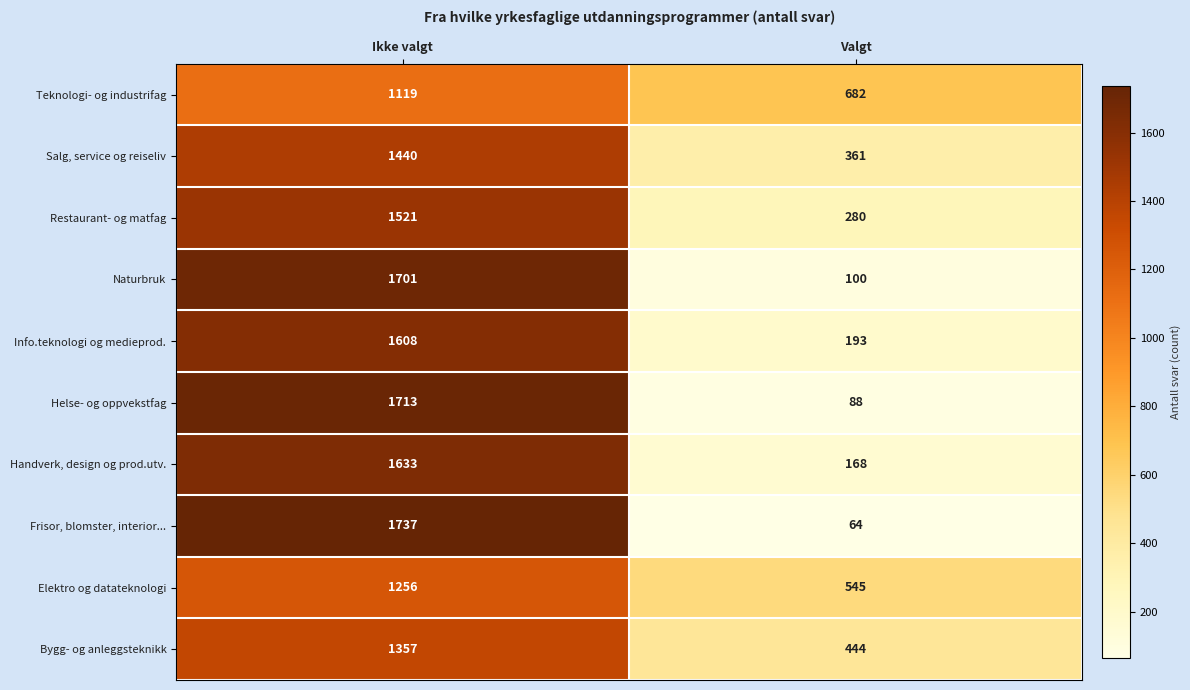

Which category has the lowest value across all series?

Valgt